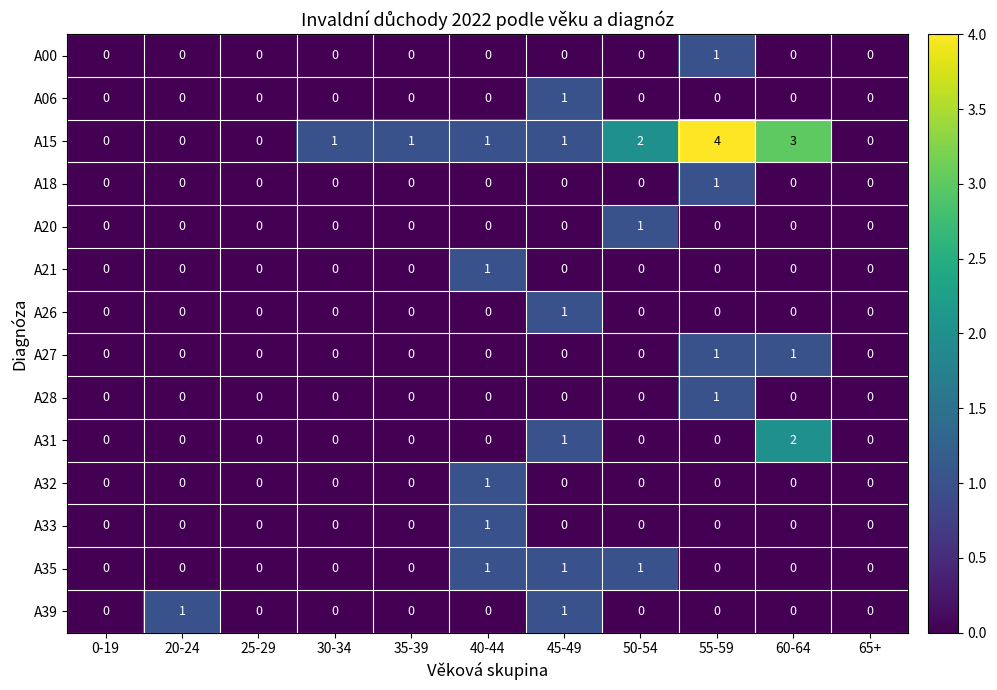

Is it true that A35 equals 0 at 60-64?

True